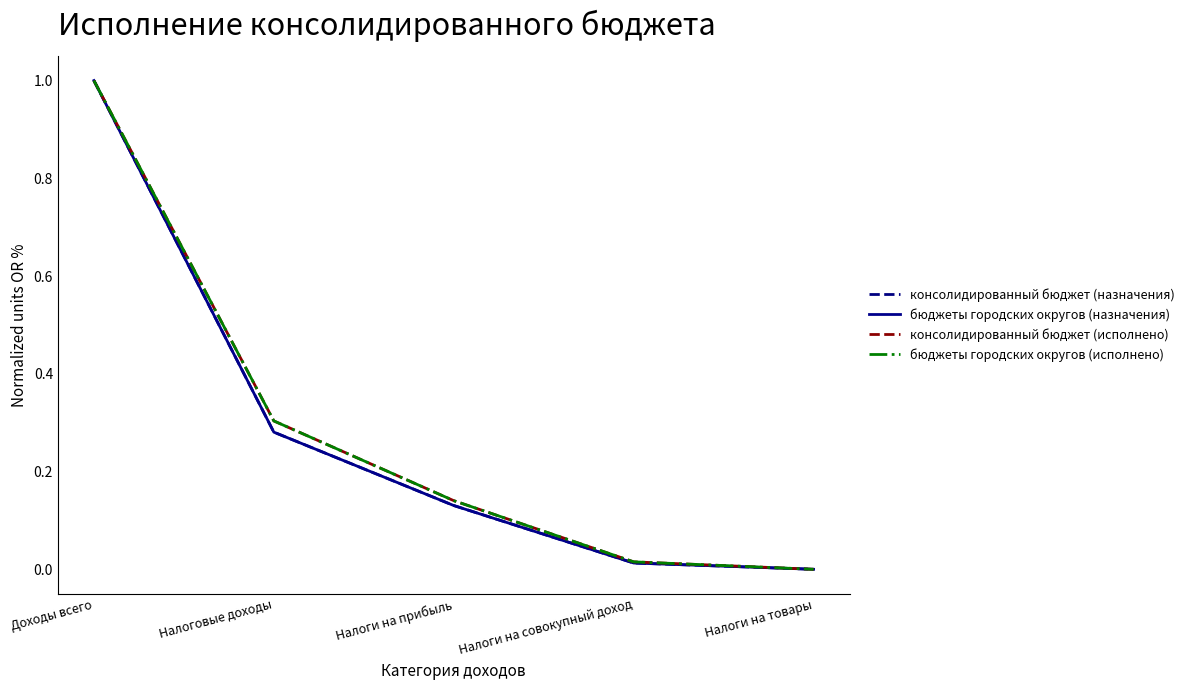

Reading left to right, list all the values displayed in this chart.

консолидированный бюджет (назначения): 1.0	0.3	0.1	0.0	0.0
бюджеты городских округов (назначения): 1.0	0.3	0.1	0.0	0.0
консолидированный бюджет (исполнено): 1.0	0.3	0.1	0.0	0.0
бюджеты городских округов (исполнено): 1.0	0.3	0.1	0.0	0.0